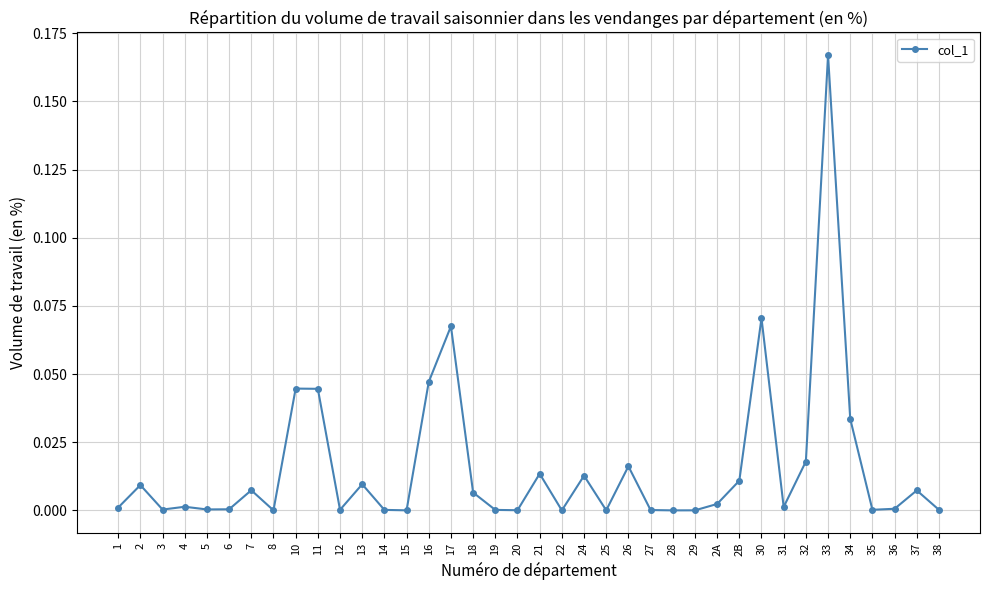

True or false: the data shows 0.0 at 2A.

True